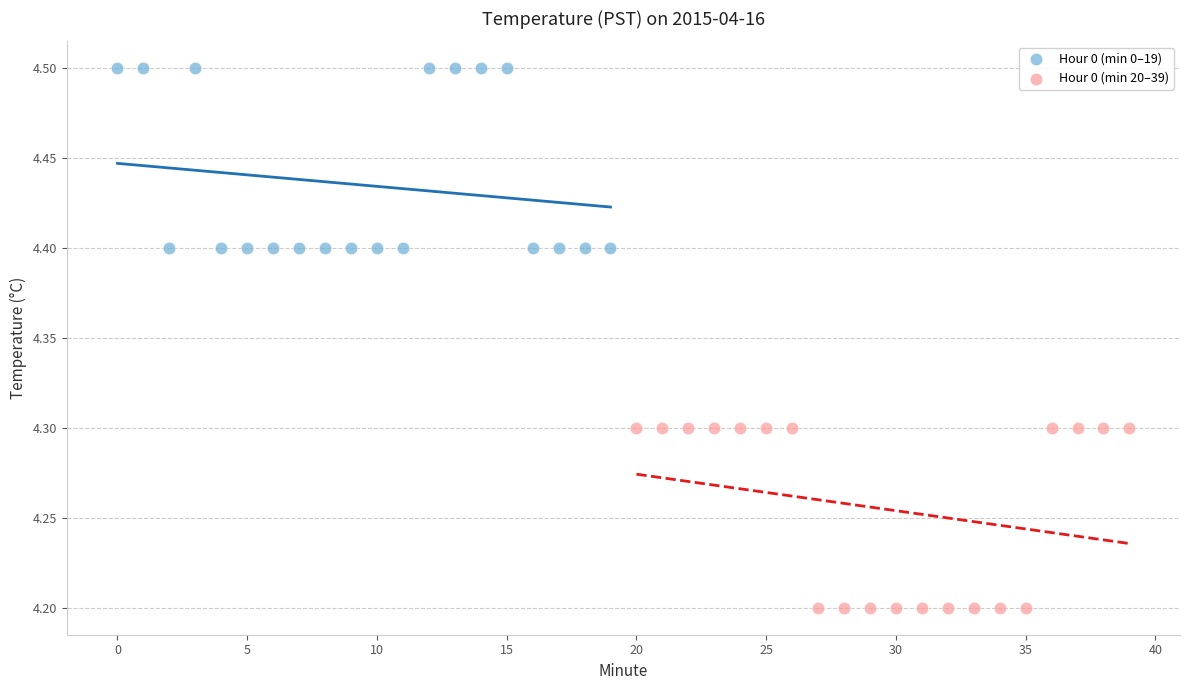

Which series contains the lowest Y value?

Hour 0 (min 20–39)